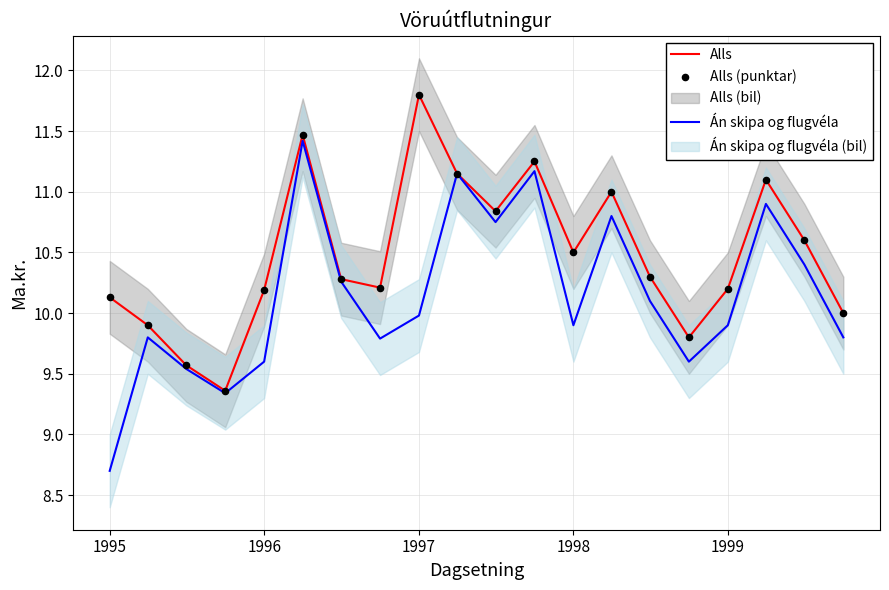

The Án skipa og flugvéla series shows 5.4 at 1996. True or false?

False